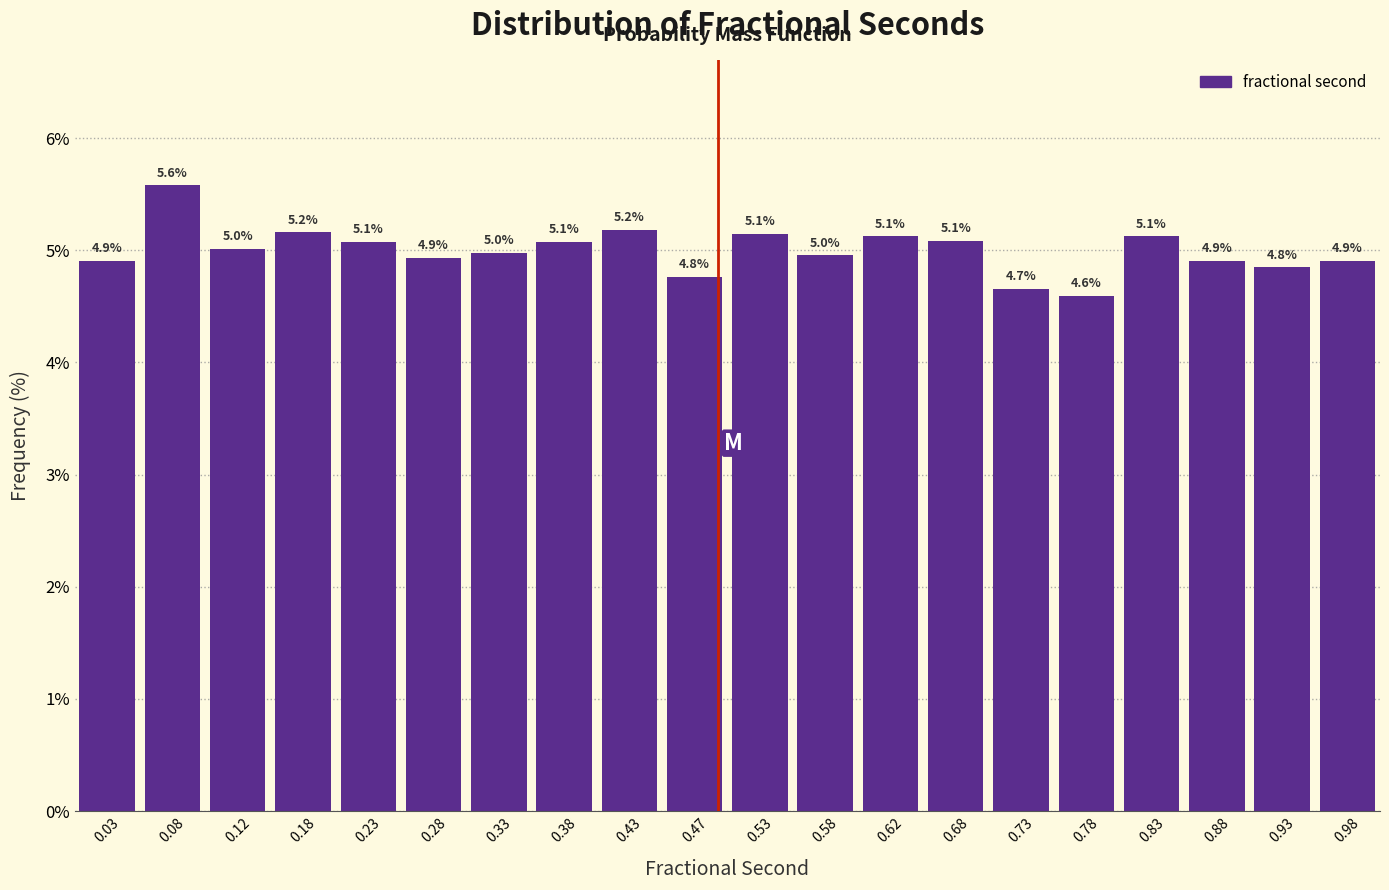

Over which range of the x-axis is the bar tallest?

0.05 to 0.10